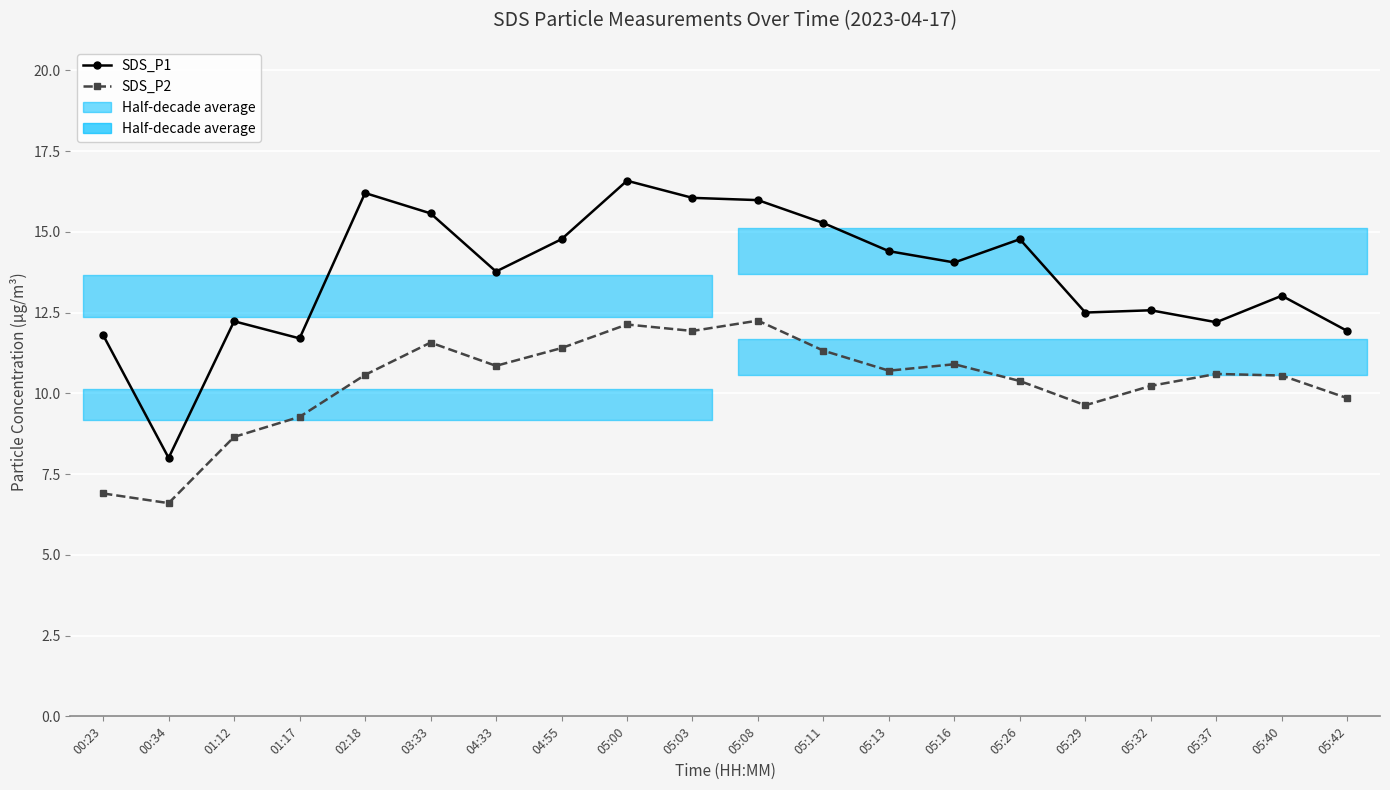

Read the SDS_P2 value at 03:33.

11.6